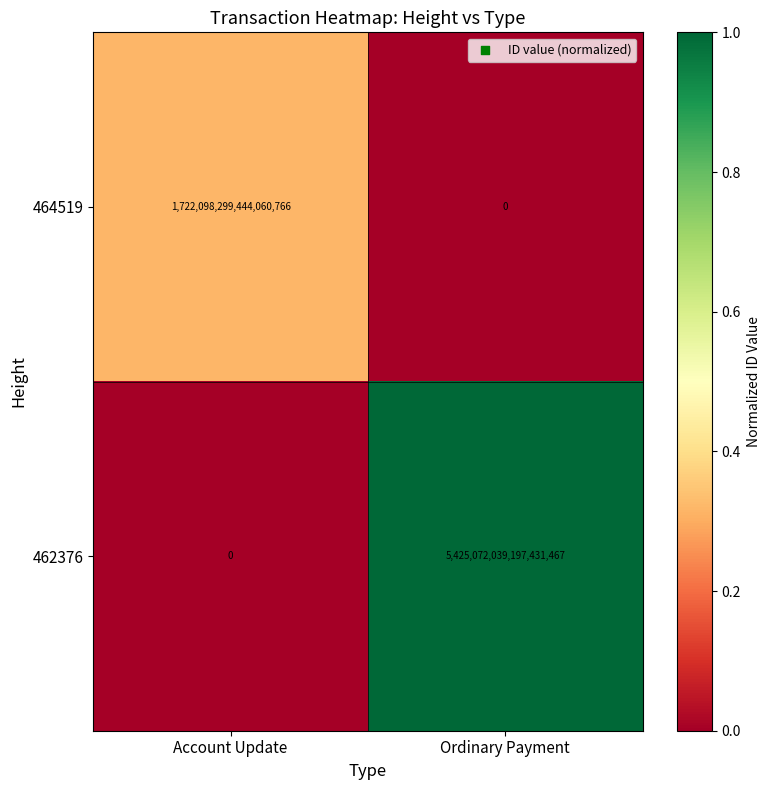

At which label is 464519 closest to 861049149722030336?

Account Update